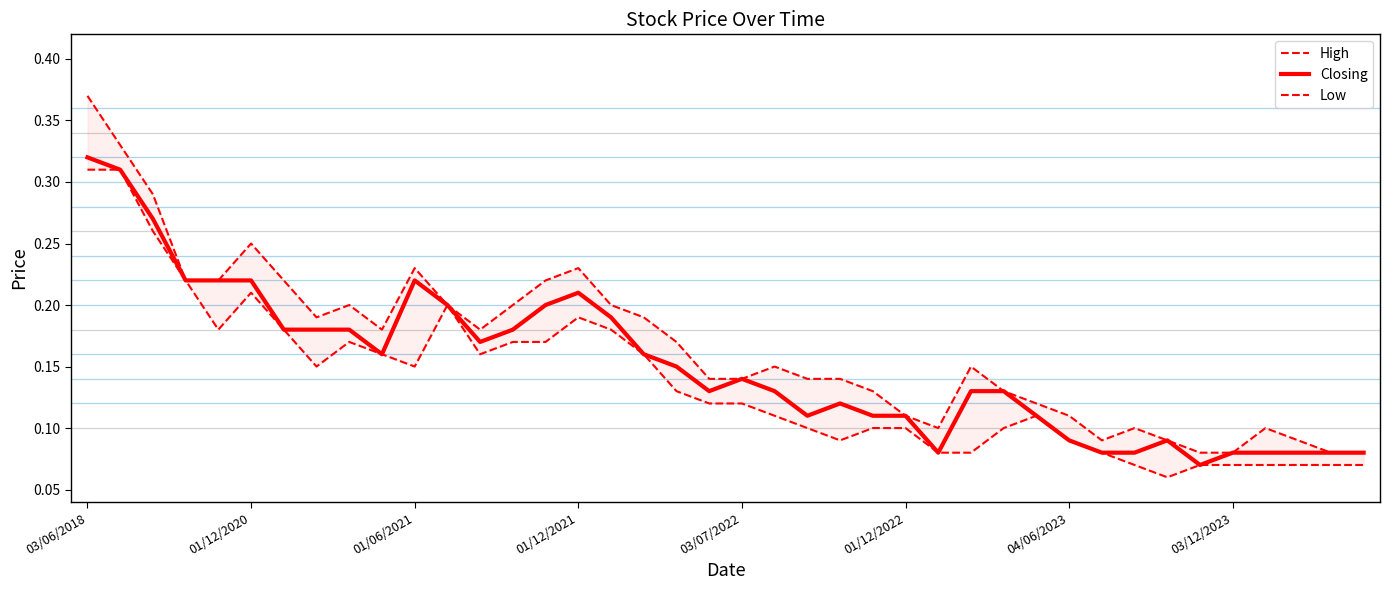

True or false: High and Closing cross at least once.

False